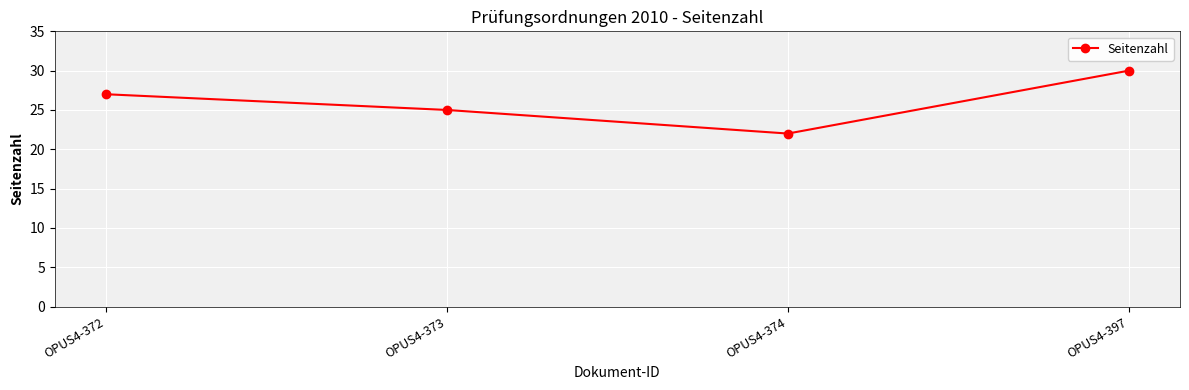

What is the maximum value shown in the chart?

30